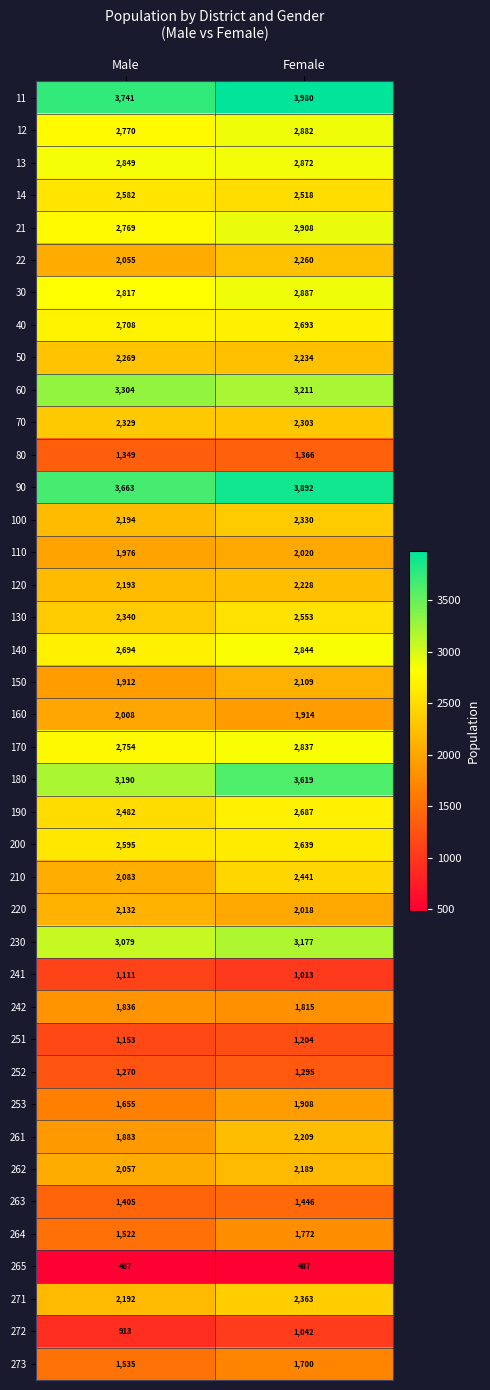

At which label is 150 closest to 2010?

Male